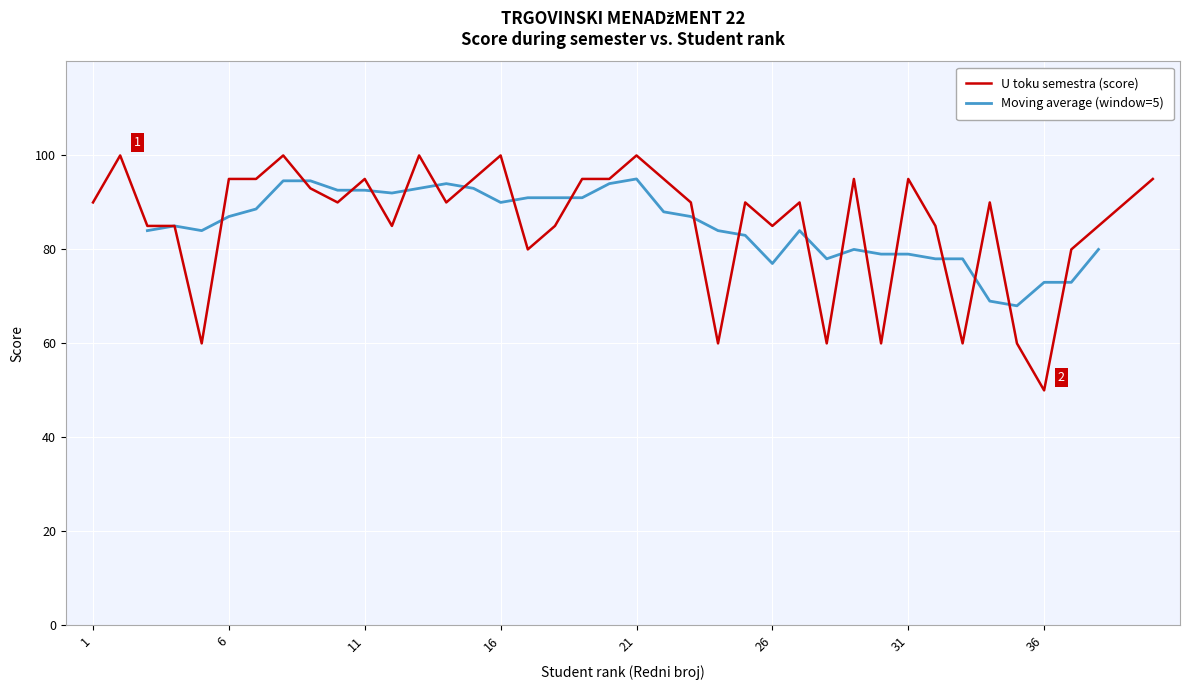

What is the difference between the maximum and minimum values?

50